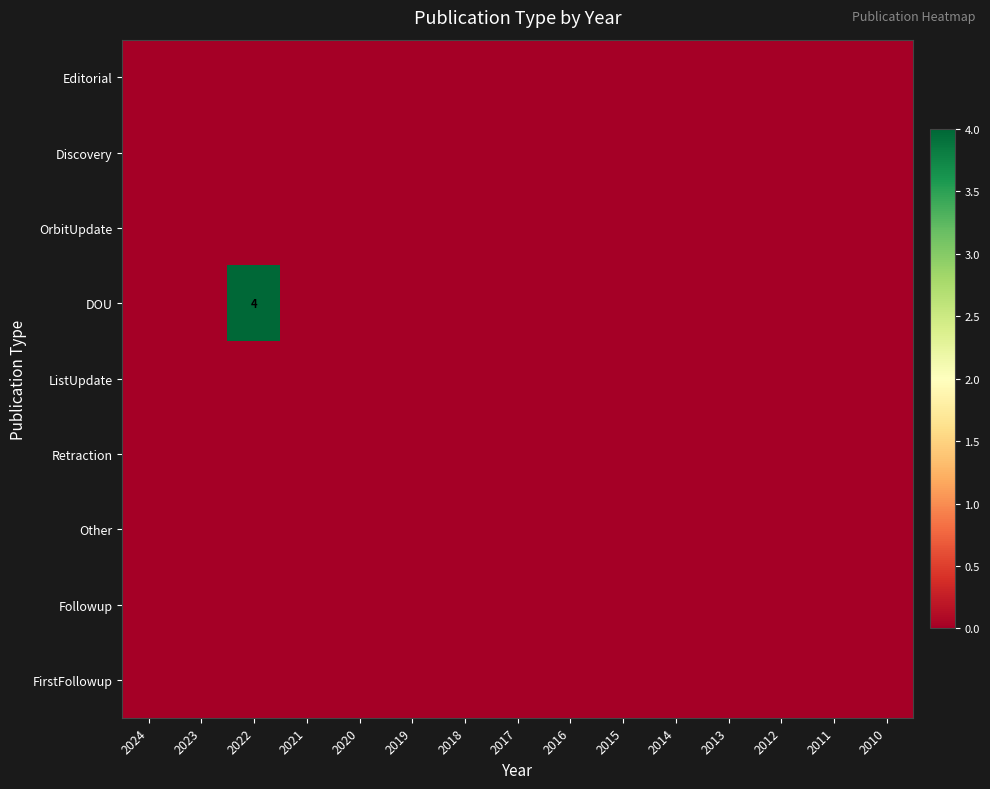

At which label does Other reach its minimum?

2024